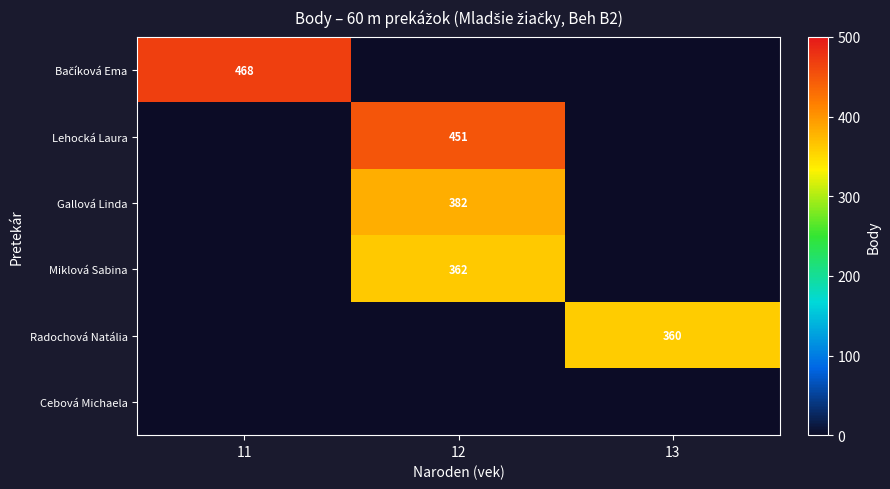

The value of Radochová Natália at 13 is 360. True or false?

True